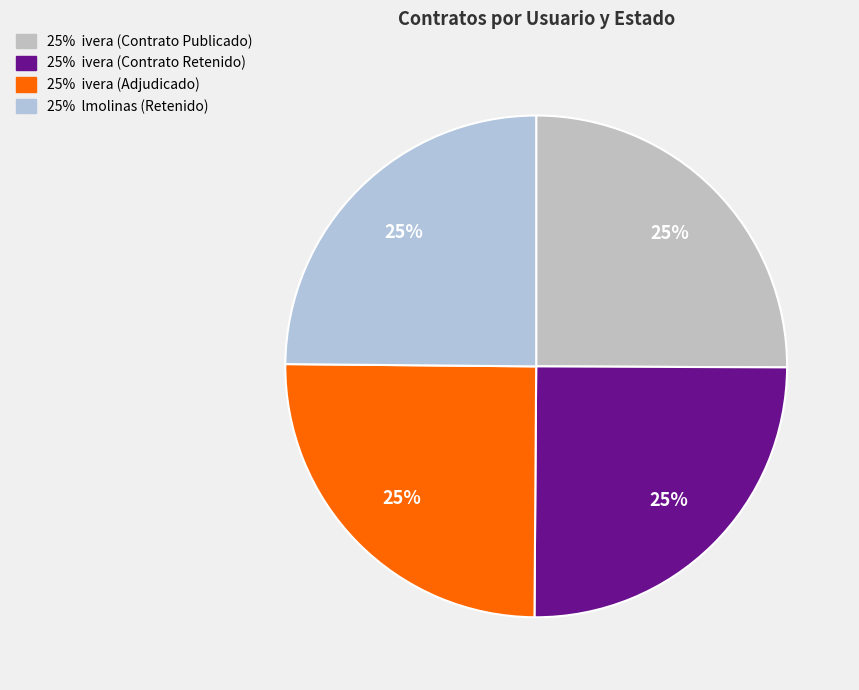

Which slice is the largest?

ivera (Contrato Publicado)